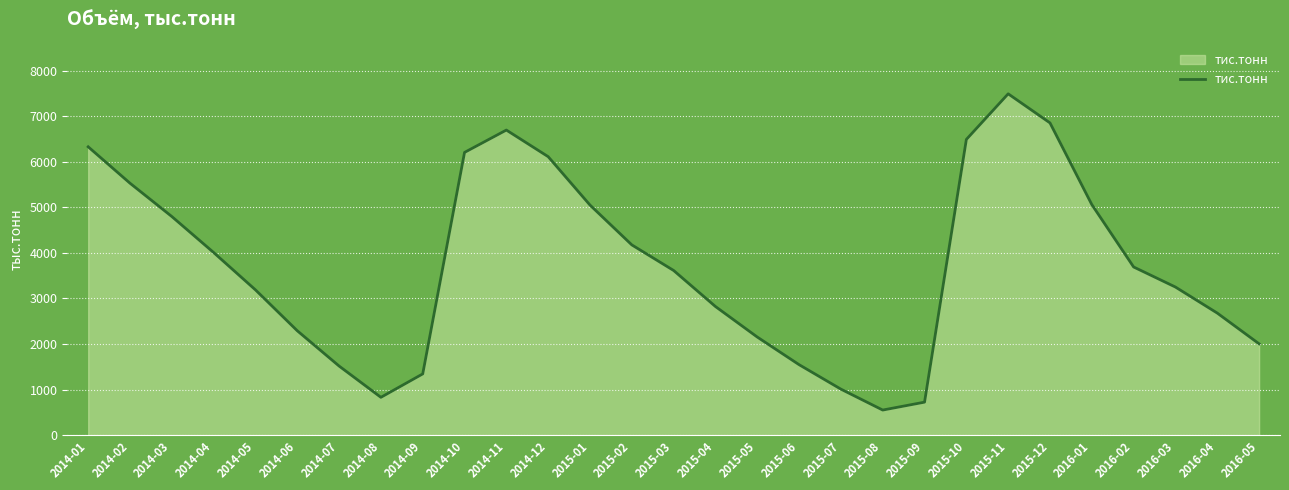

What position from the left is 2015-07?

19